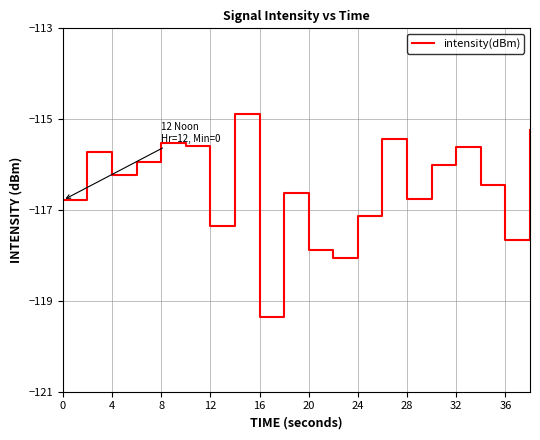

True or false: the data has more than 0 interior local peaks.

True